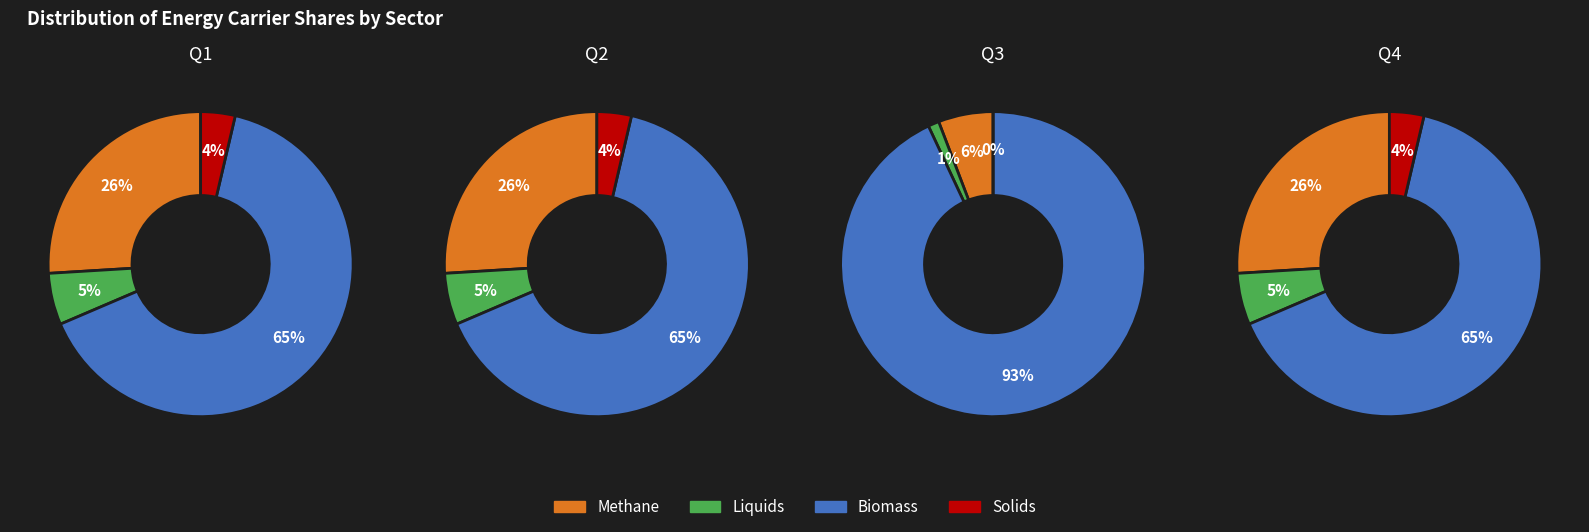

True or false: Biomass accounts for 76% of the total.

False